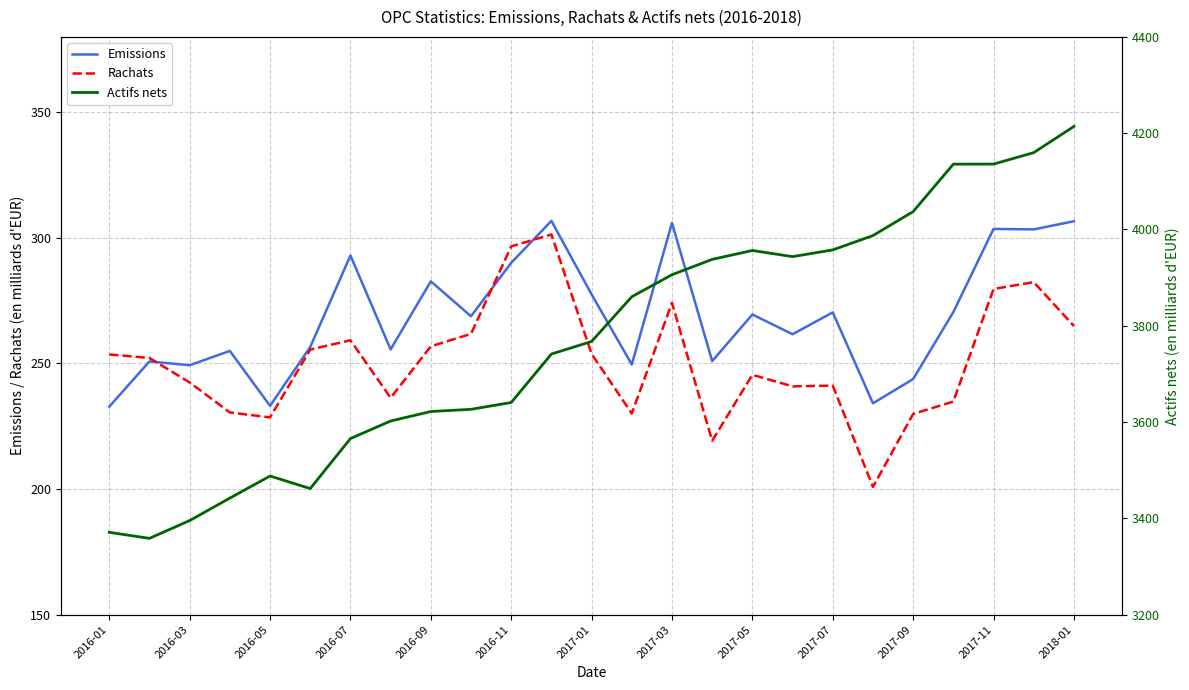

What is the maximum value for Emissions?

306.8